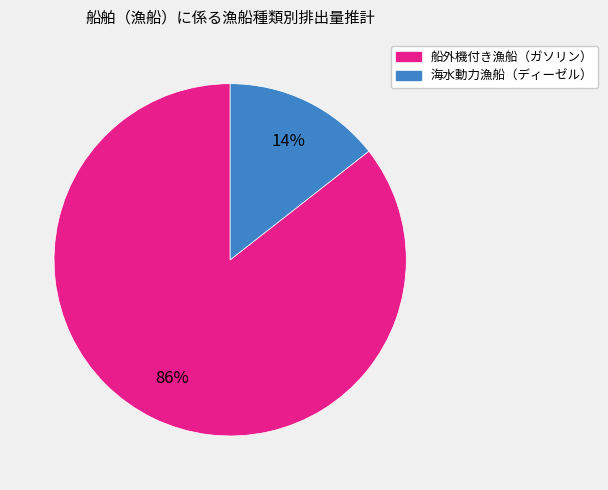

Is there any slice that represents more than half of the pie?

Yes